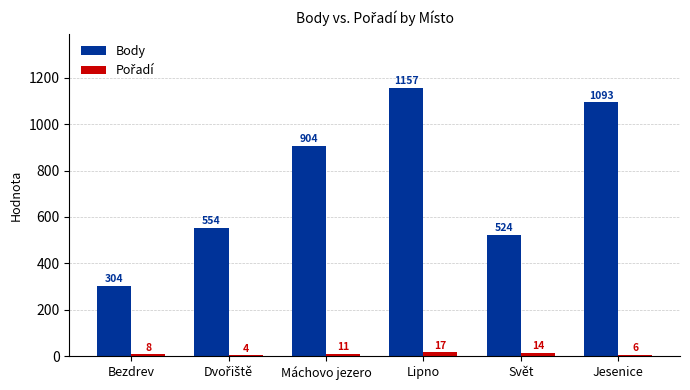

What is the total value across all series at Jesenice?

1099